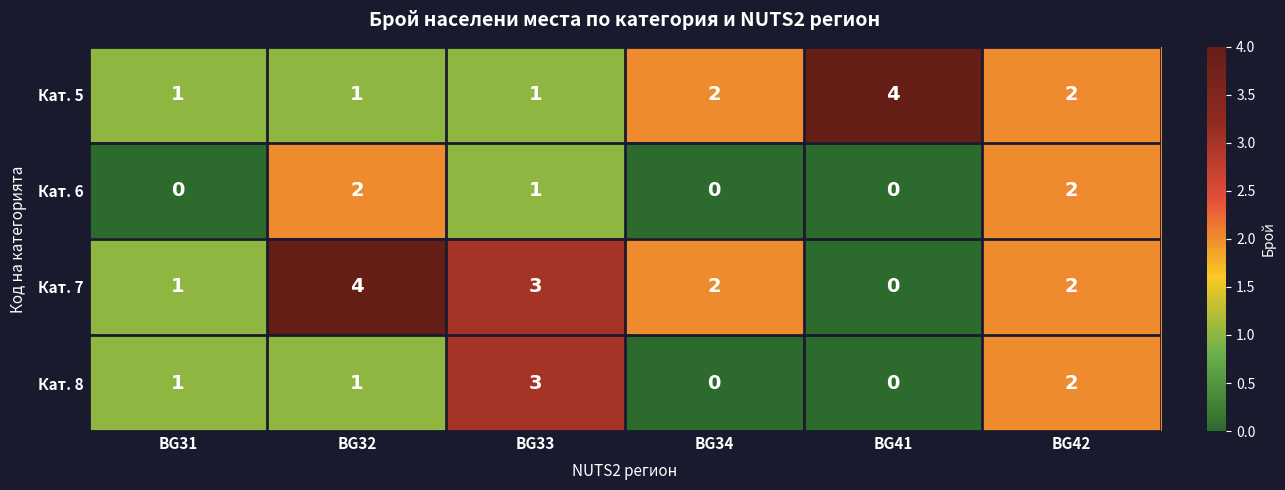

What is the total value across all series at BG34?

4